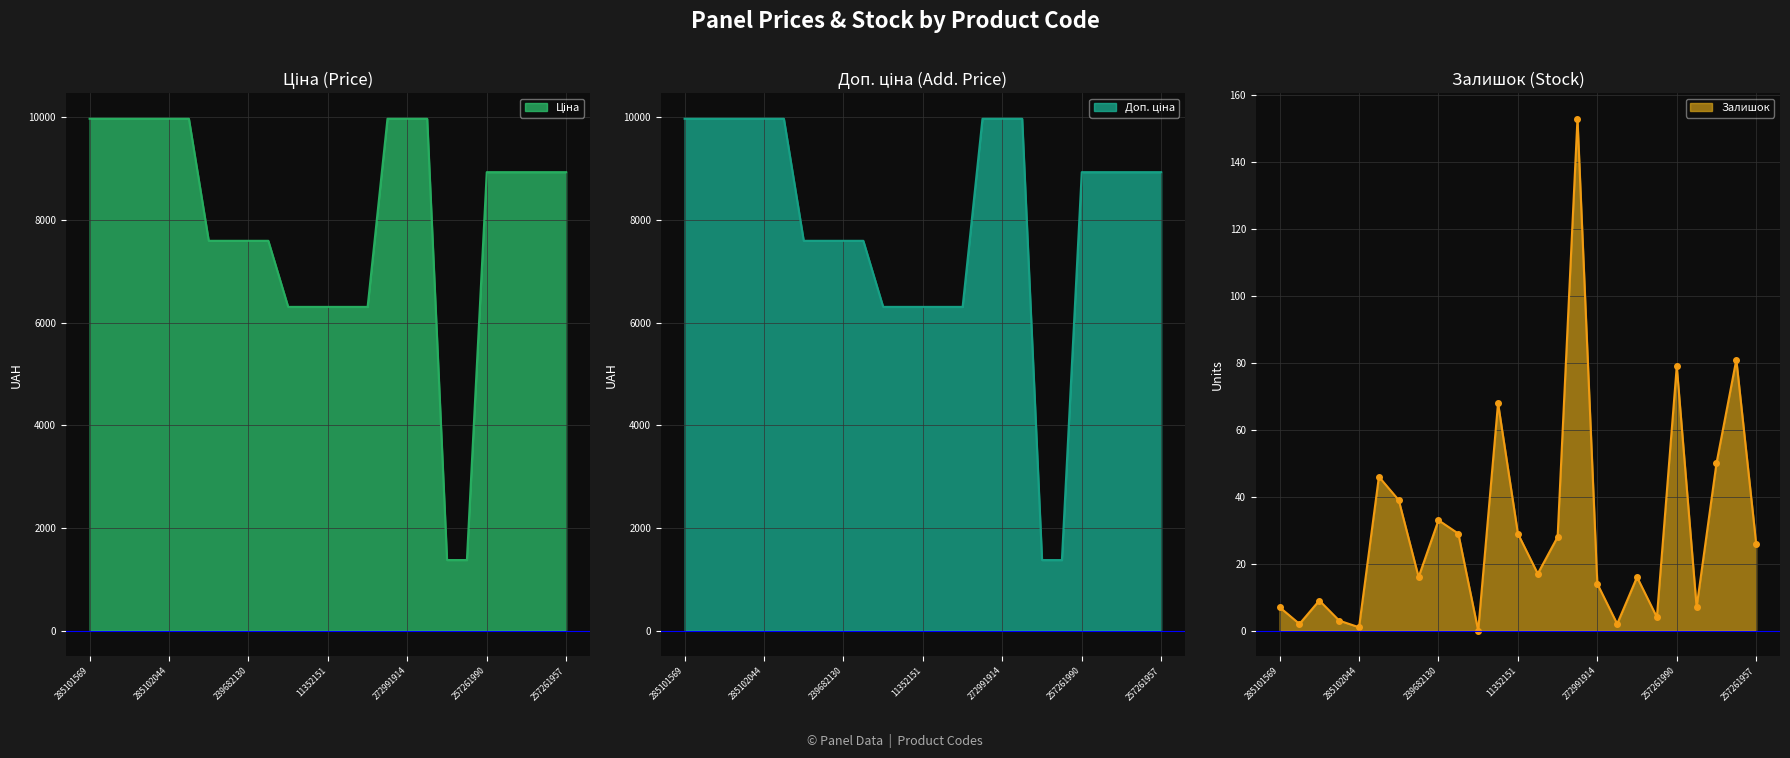

How many lines are shown in the chart?

3